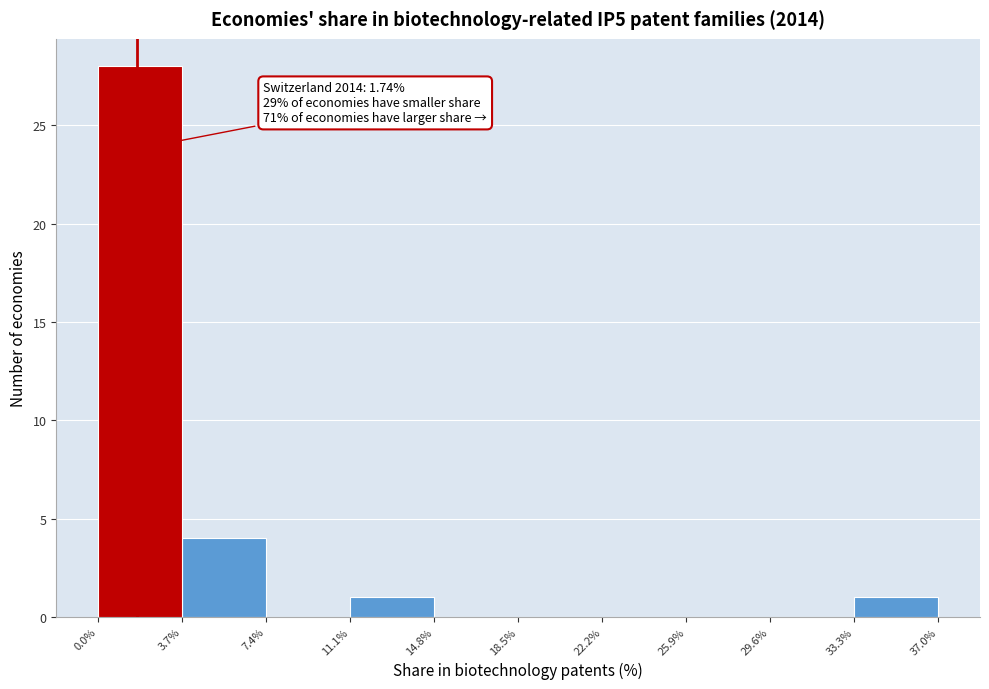

Which range on the x-axis has the tallest bar?

0.0% to 3.7%